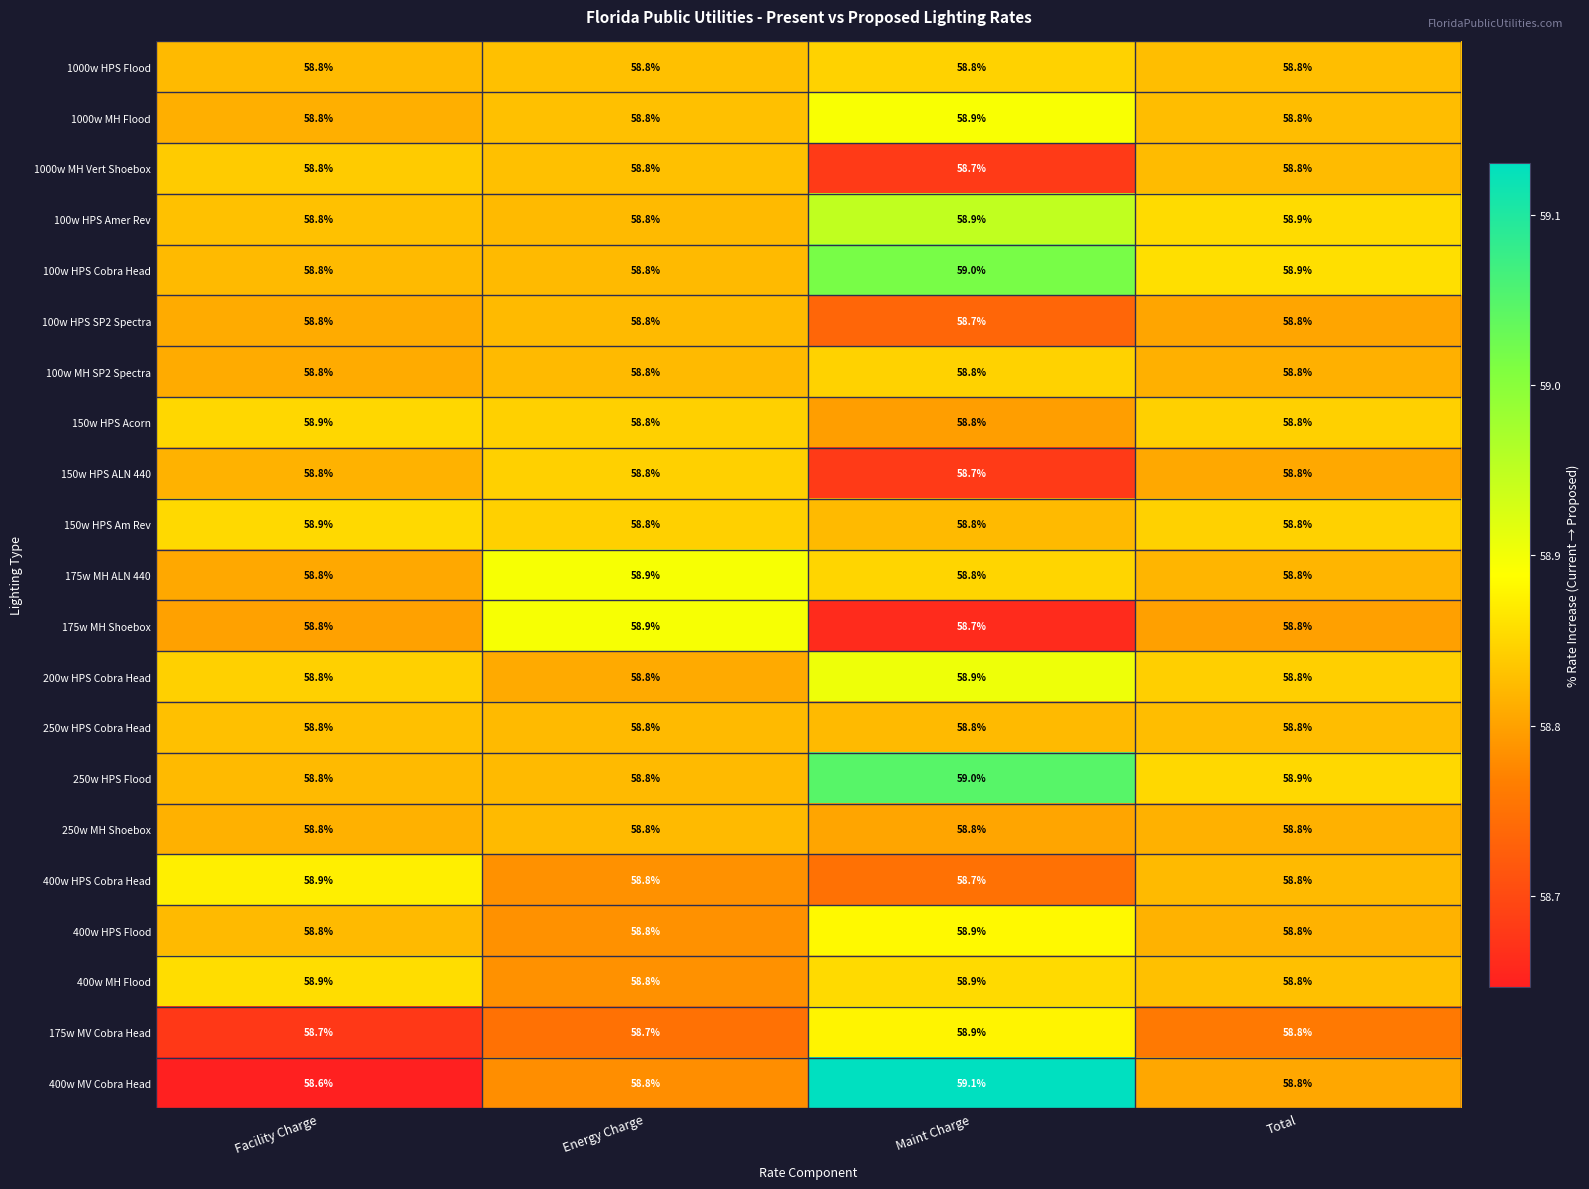

Count the 400w MV Cobra Head values in the range 58 to 59.

3